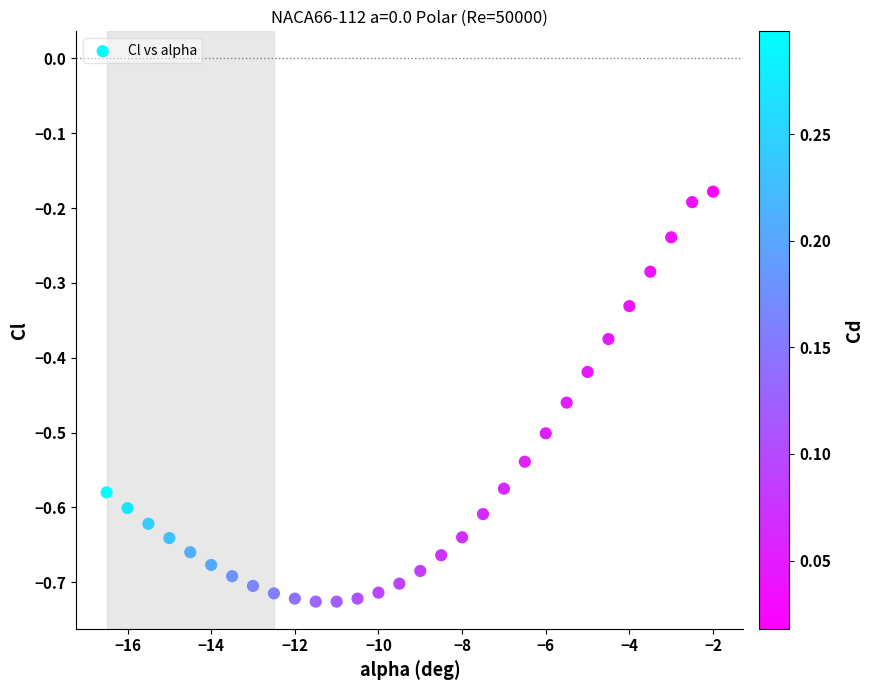

What is the range of Y values (max minus min)?

0.5